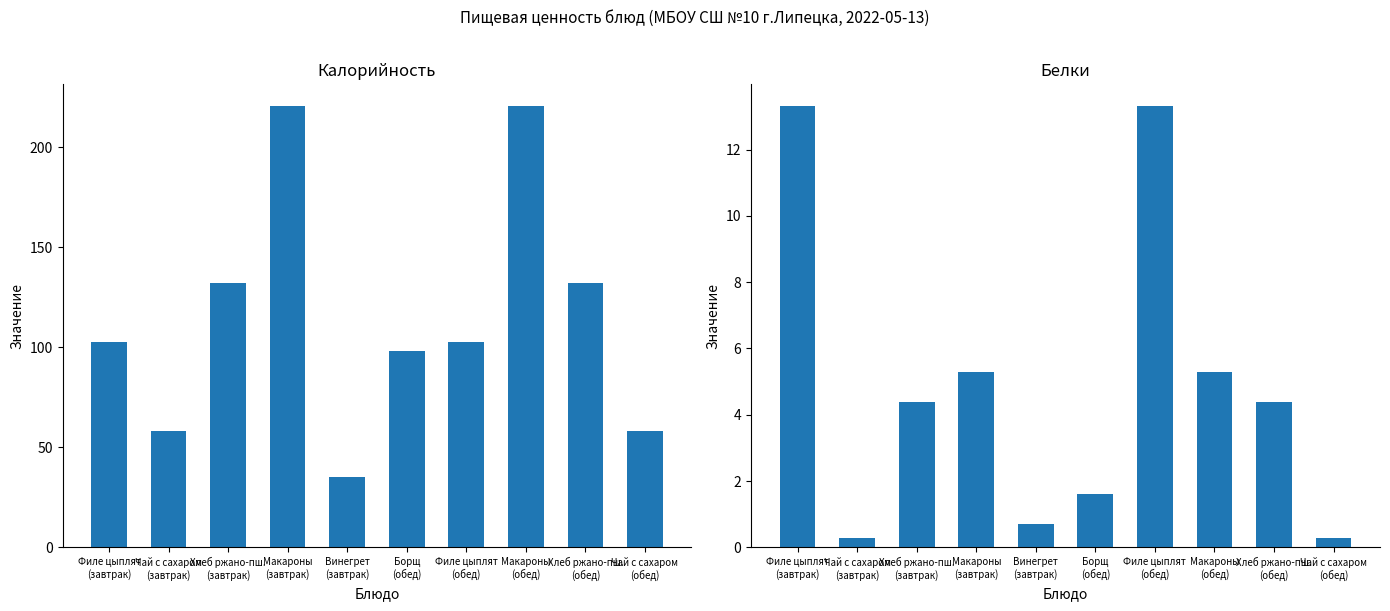

Which series changed the most between Чай с сахаром
(завтрак) and Борщ
(обед)?

Калорийность